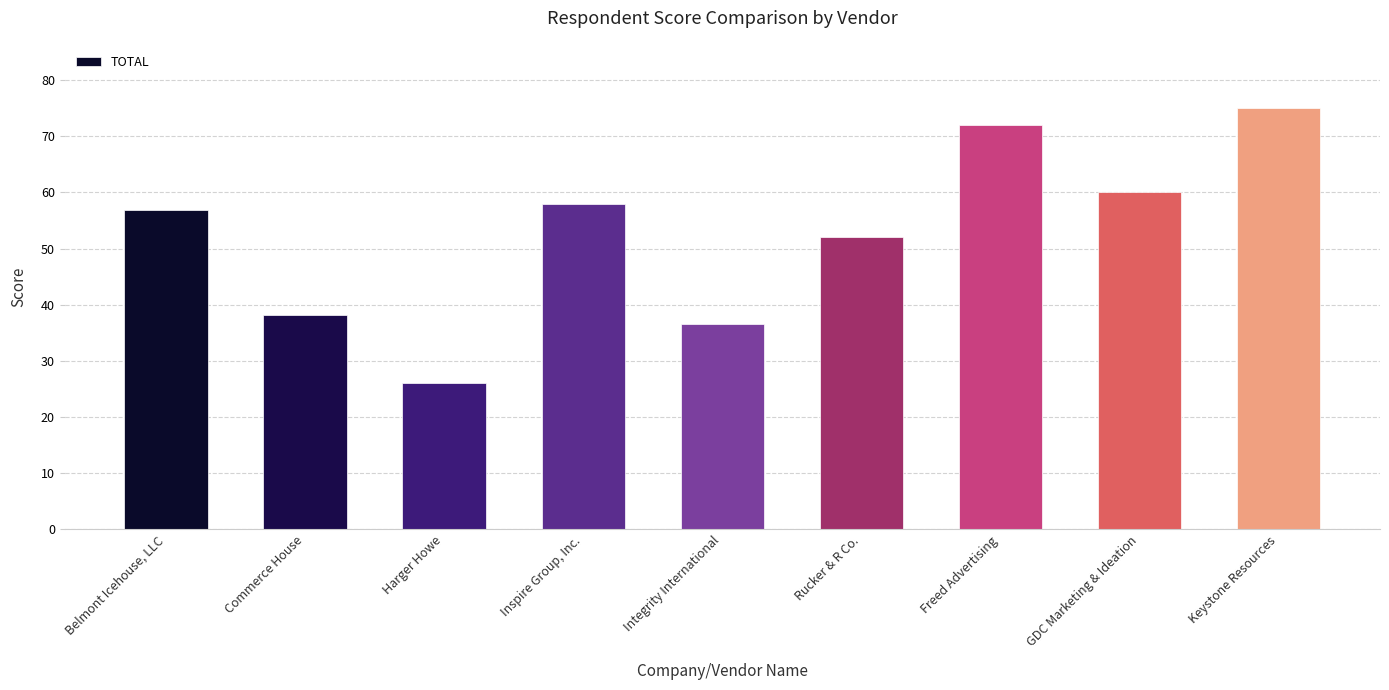

Count the number of data series in this chart.

1